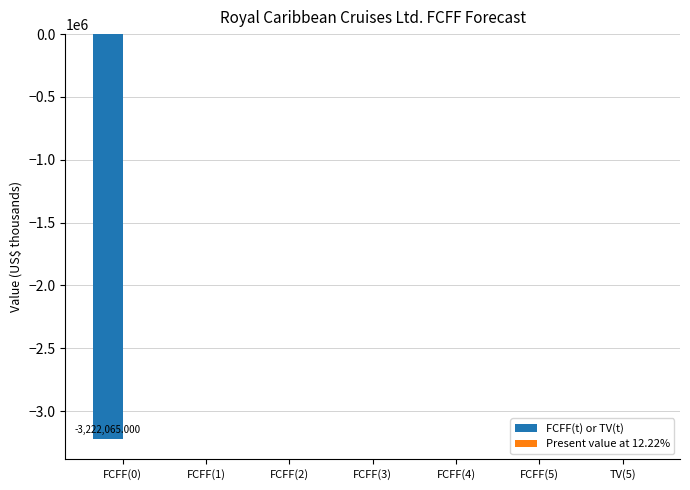

What is the change in value from FCFF(0) to FCFF(3)?

+3222065